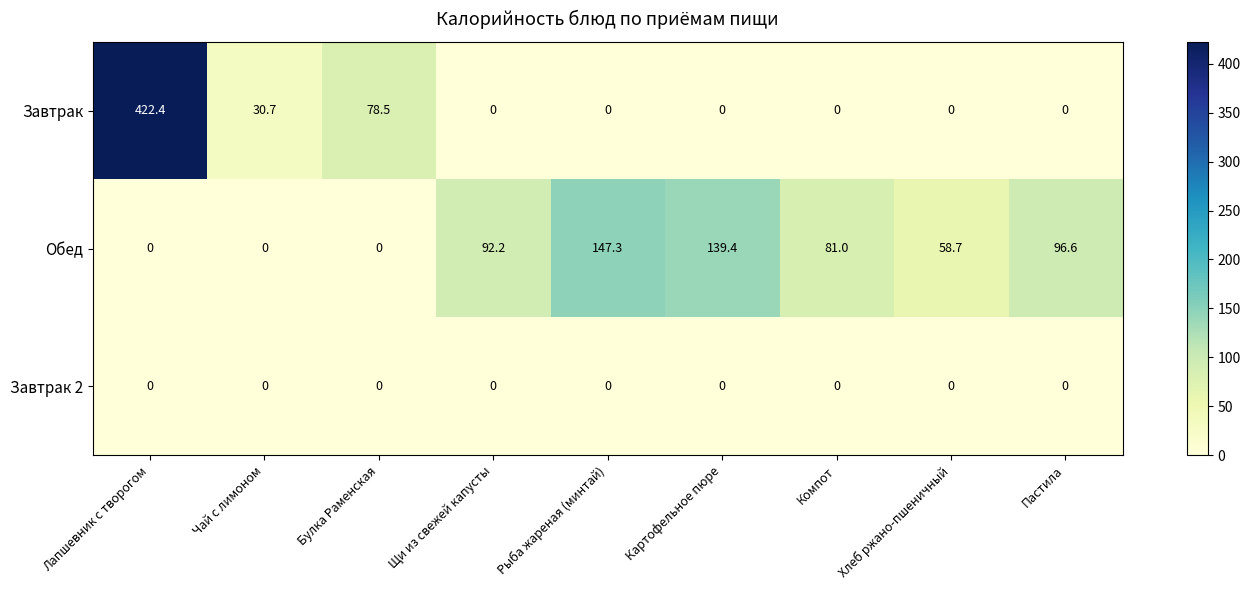

Count the number of data series in this chart.

3